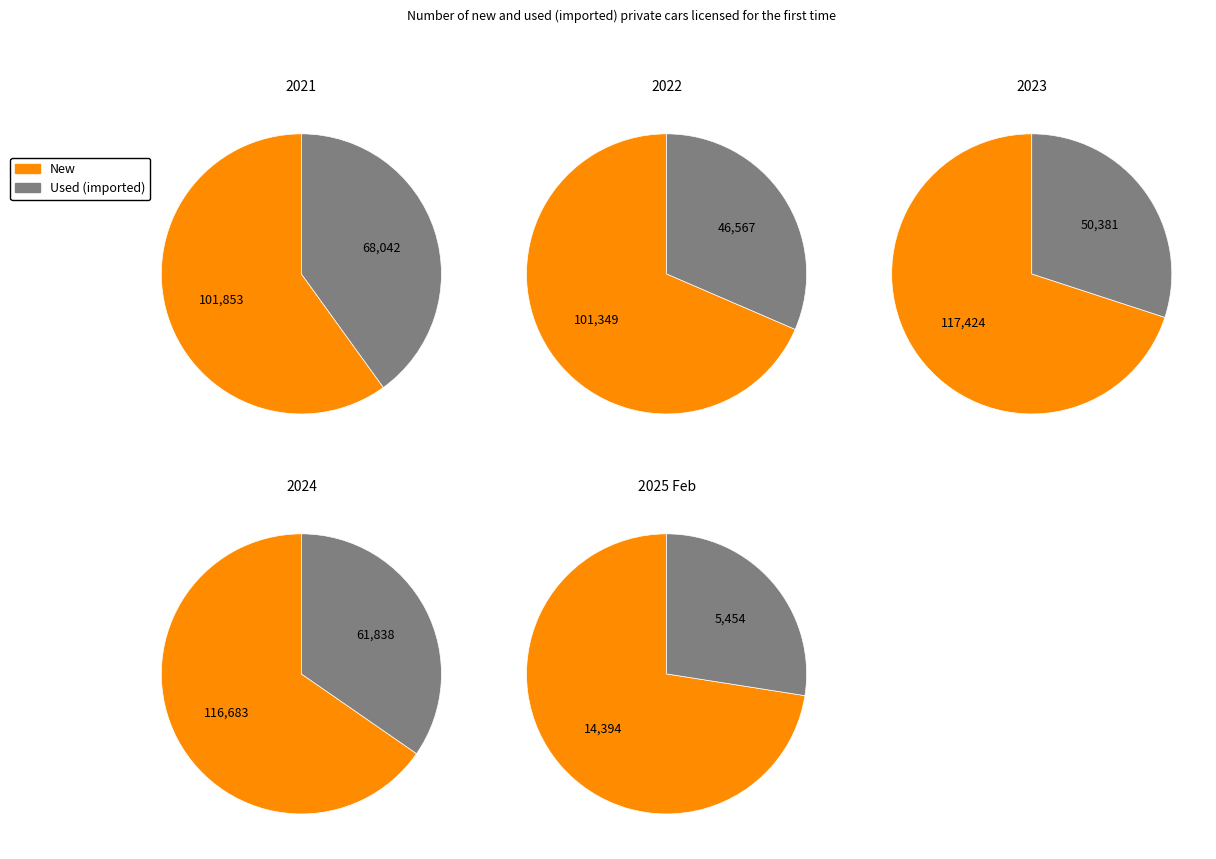

How many segments does this pie chart have?

2